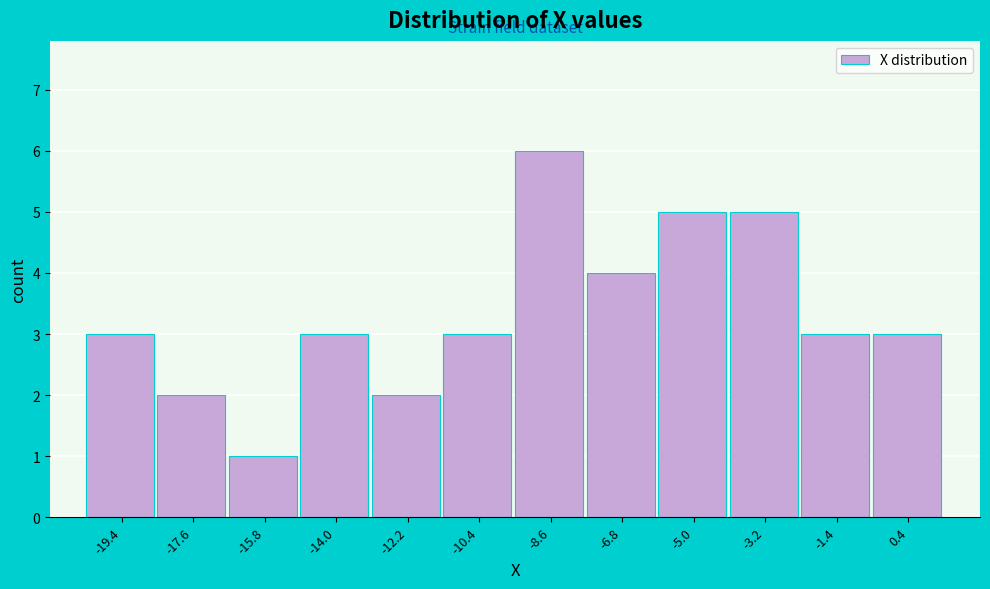

Reading left to right, transcribe this chart: for each bar, give the range it covers on the x-axis and its height. Neither the bar edges nor the heights are printed on the chart, so give them approximately, as read against the axes.

-20.2 to -18.4: 3
-18.4 to -16.6: 2
-16.6 to -14.8: 1
-14.8 to -13.0: 3
-13.0 to -11.2: 2
-11.2 to -9.4: 3
-9.4 to -7.6: 6
-7.6 to -5.8: 4
-5.8 to -4.0: 5
-4.0 to -2.2: 5
-2.2 to -0.4: 3
-0.4 to 1.4: 3